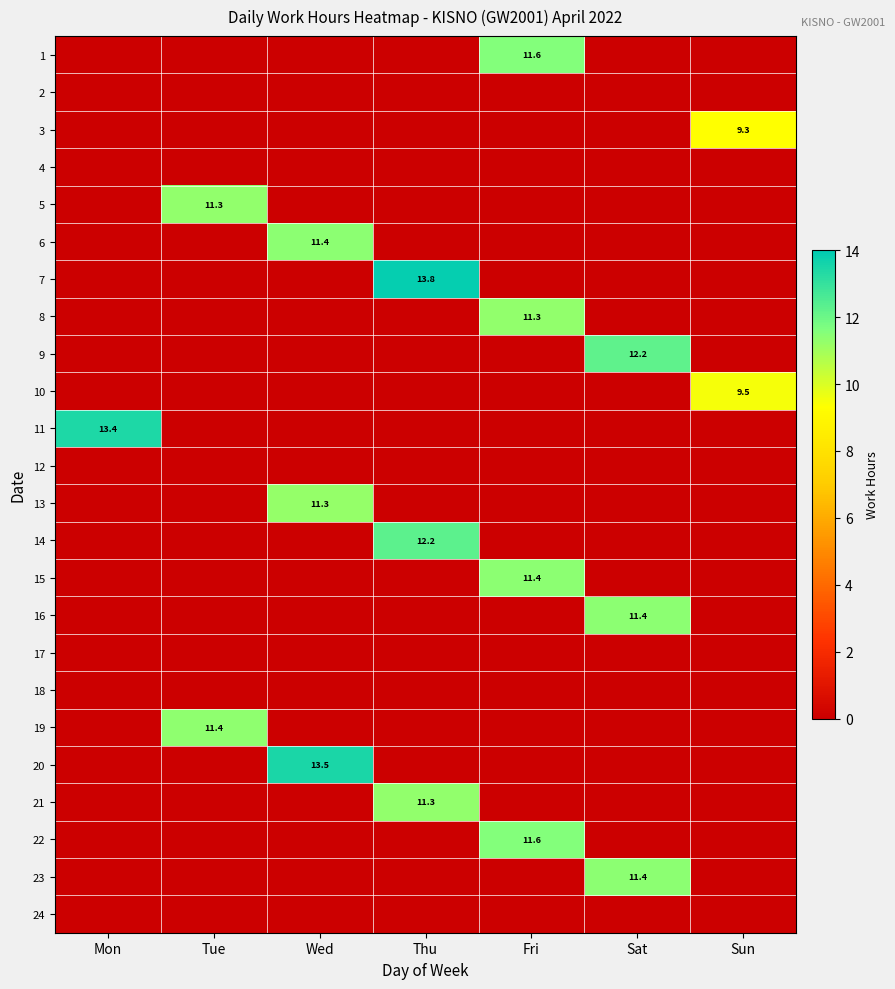

Which has a higher value, Wed or Thu?

Wed